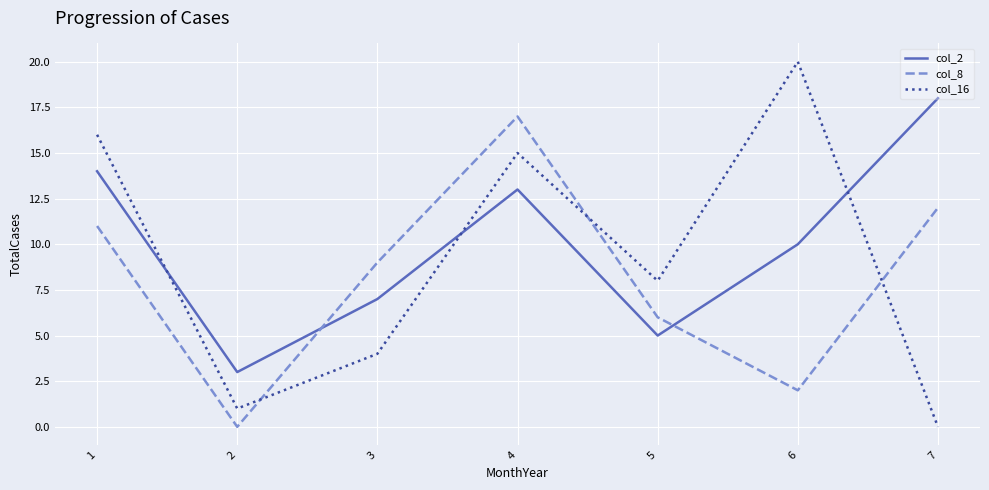

Where do col_16 and col_2 first cross each other?

1 and 2